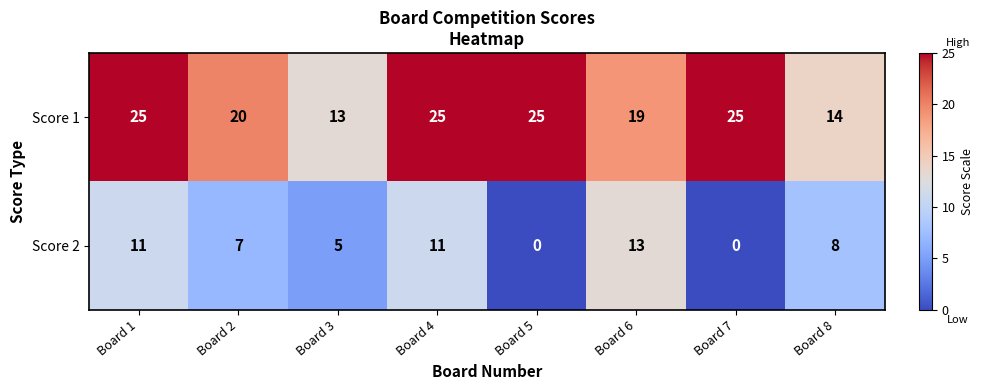

What is the highest value of the Score 2 series?

13